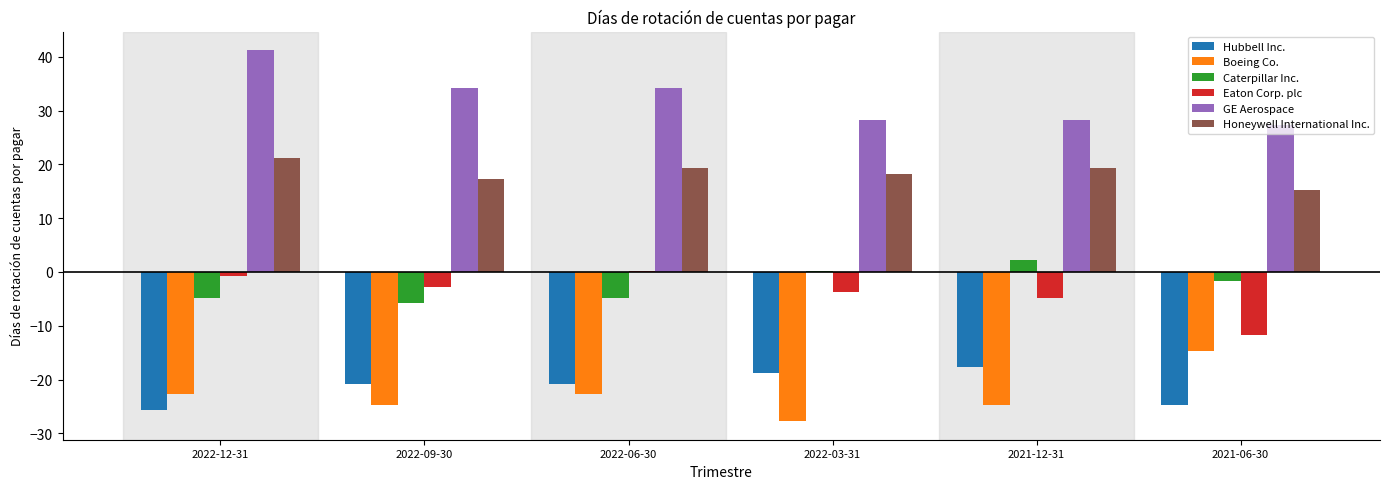

How many values in the Hubbell Inc. series exceed -20?

2